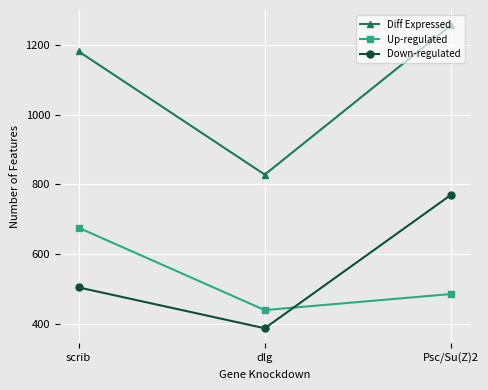

Which series has the largest total across all categories?

Diff Expressed